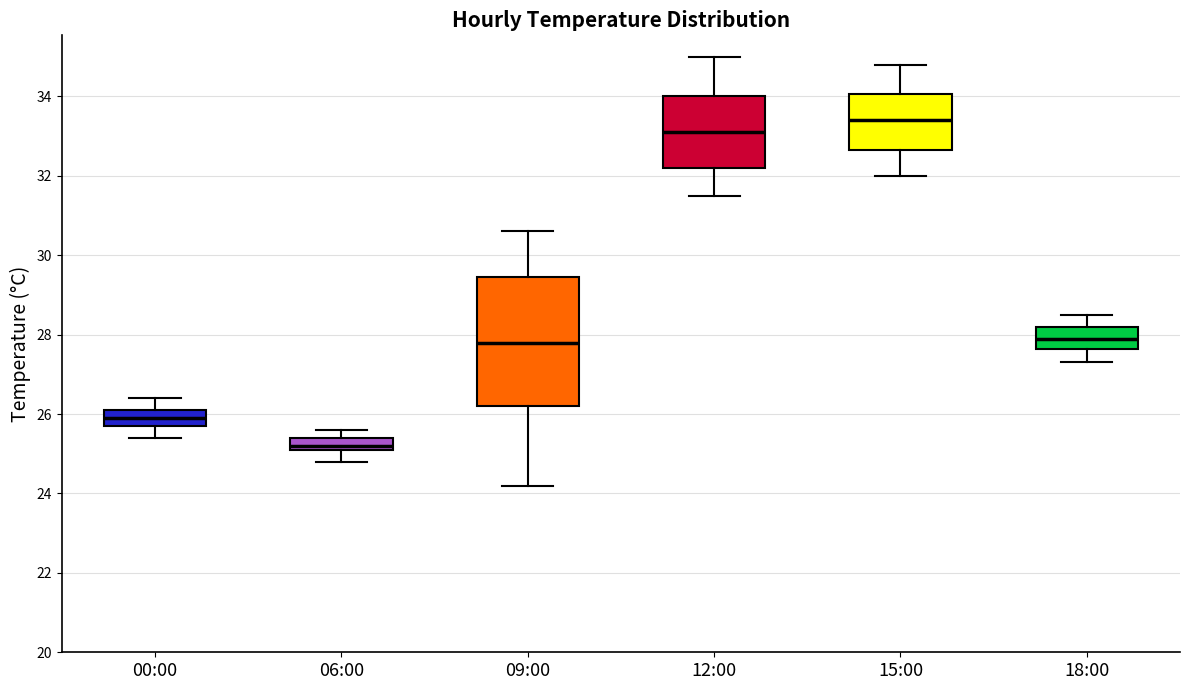

Which box is the tallest, from its lower edge to its upper edge?

09:00